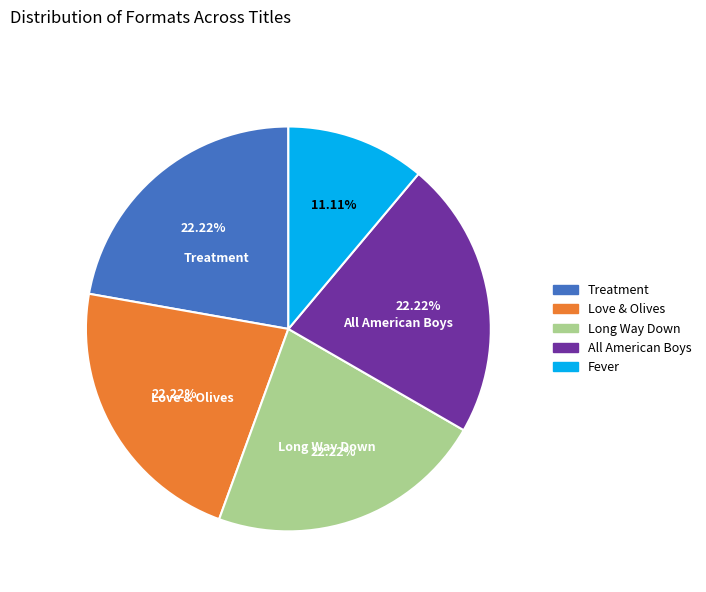

Is Fever the majority of the pie?

No